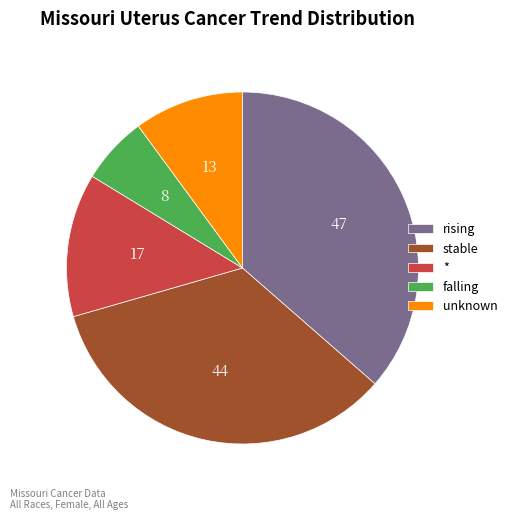

Approximately how many times larger is the value at * compared to stable?

0.4